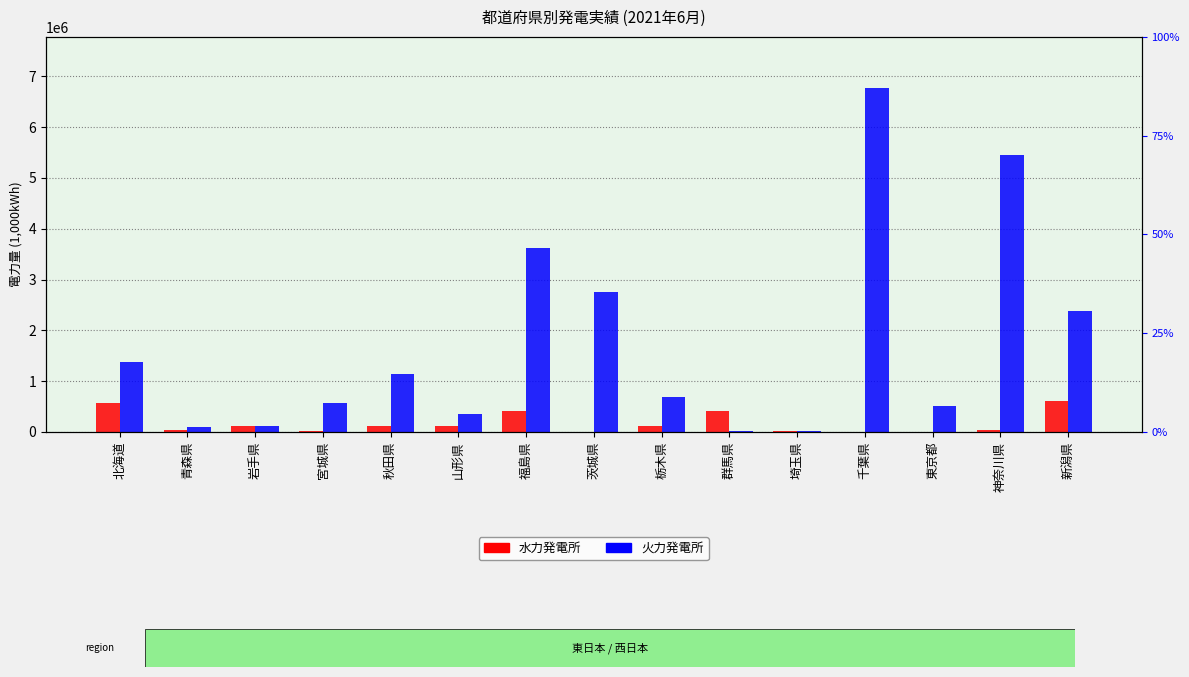

What is the sum of the 水力発電所 values at 栃木県 and 青森県?

165902.1